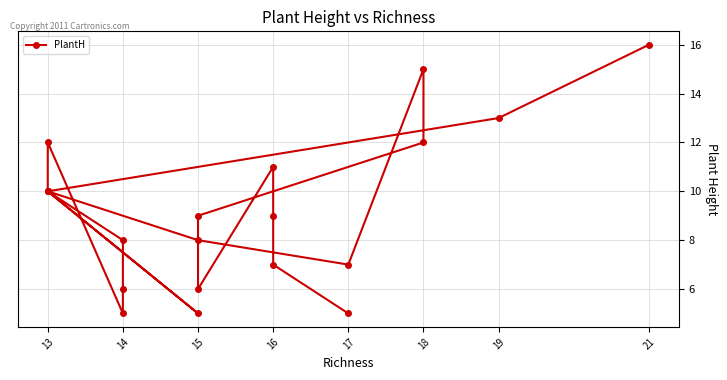

The value at 16 is 9. True or false?

True